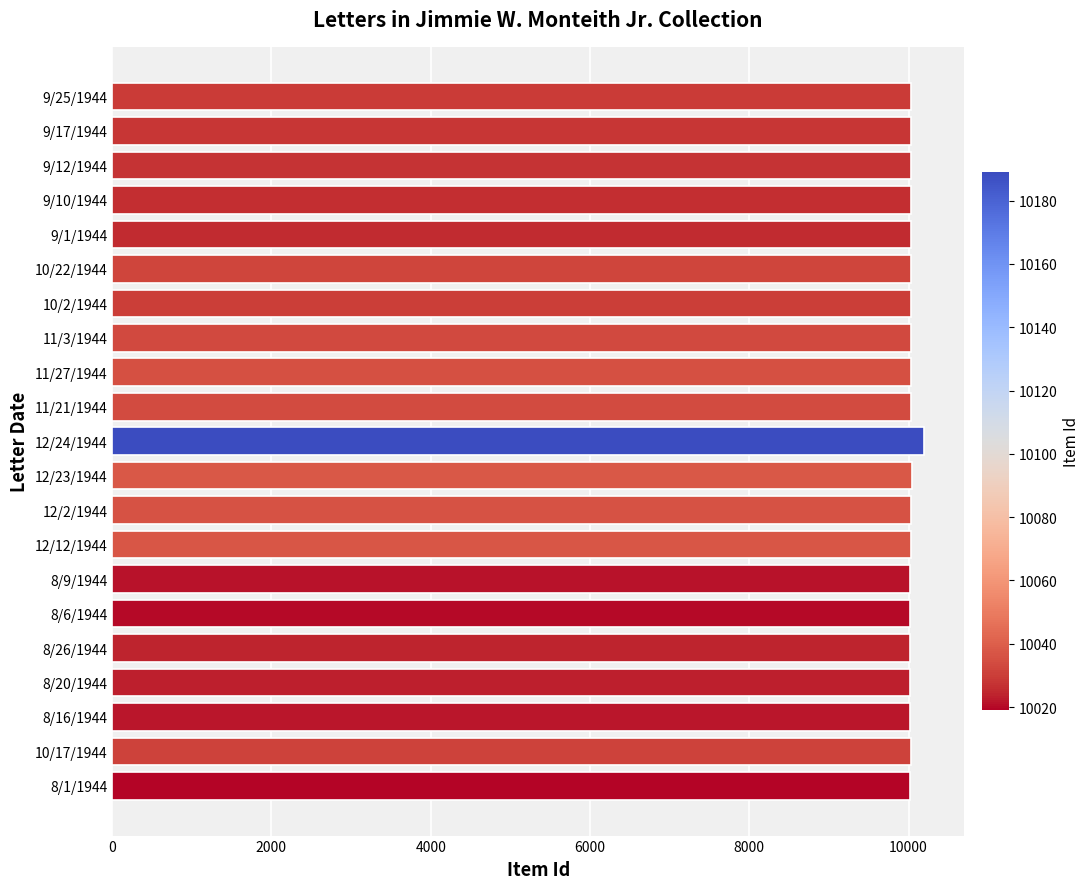

Is it true that the value at 12/2/1944 is 3762?

False